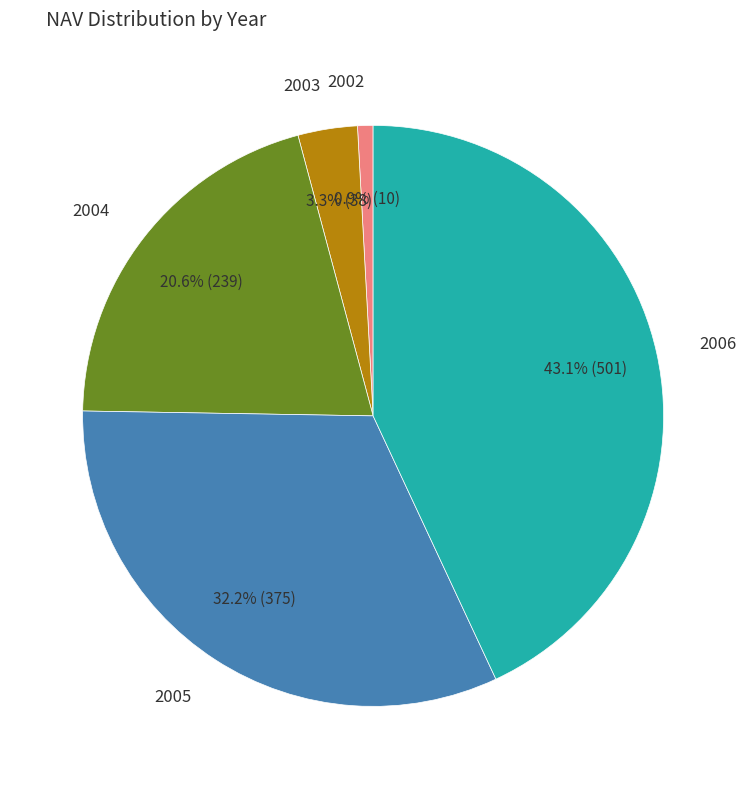

Is there a majority slice in this chart?

No